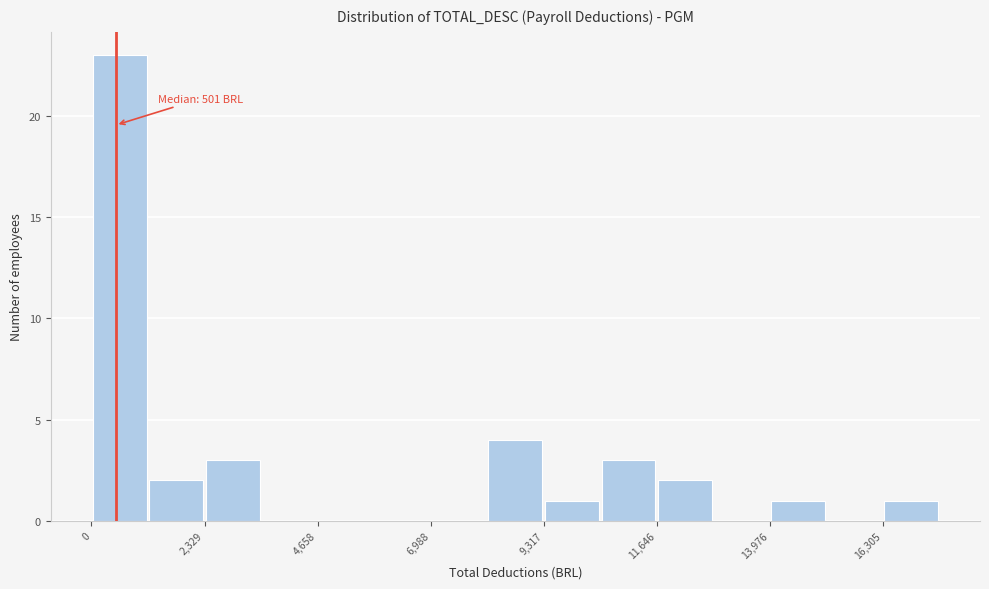

Read against the x-axis, roughly where is the centre of the tallest bar?

500